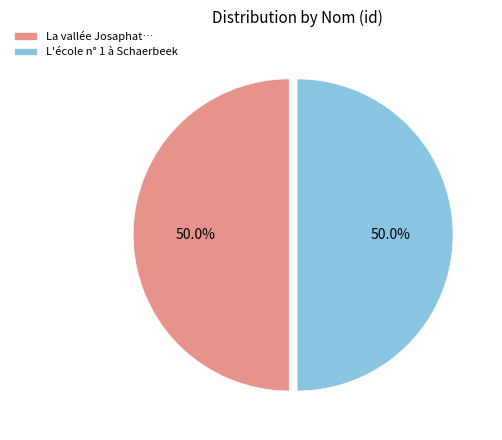

What percentage is NOT represented by La vallée Josaphat…?

50.0%